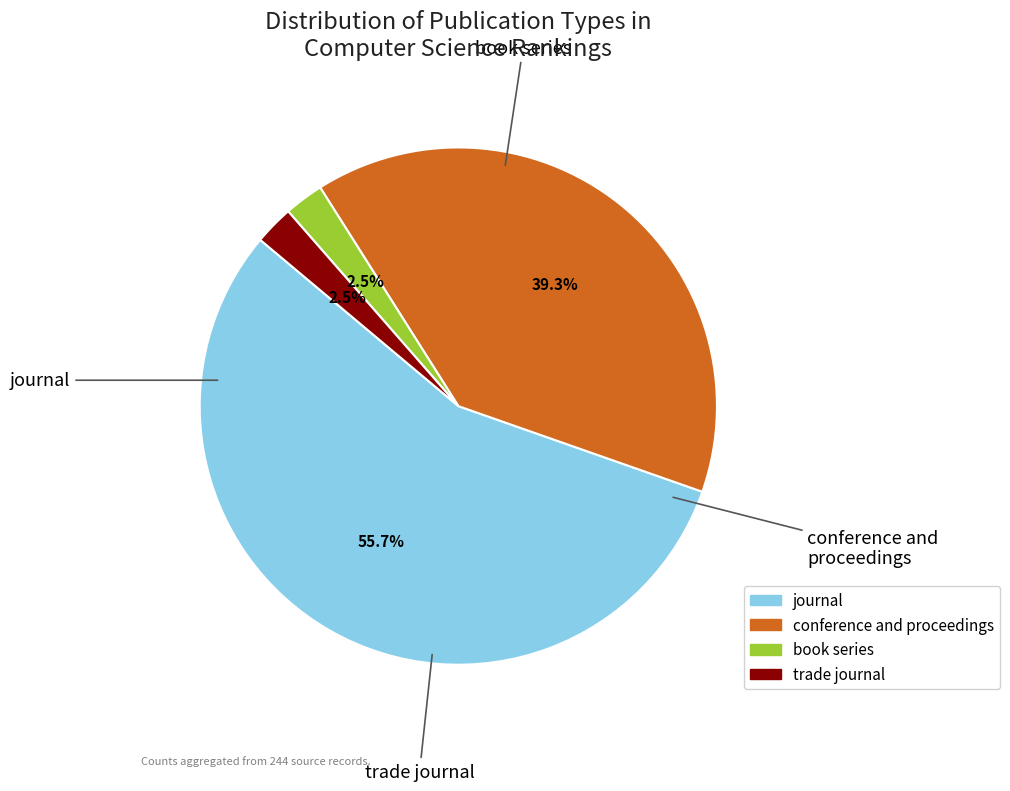

Which slice is the largest?

journal